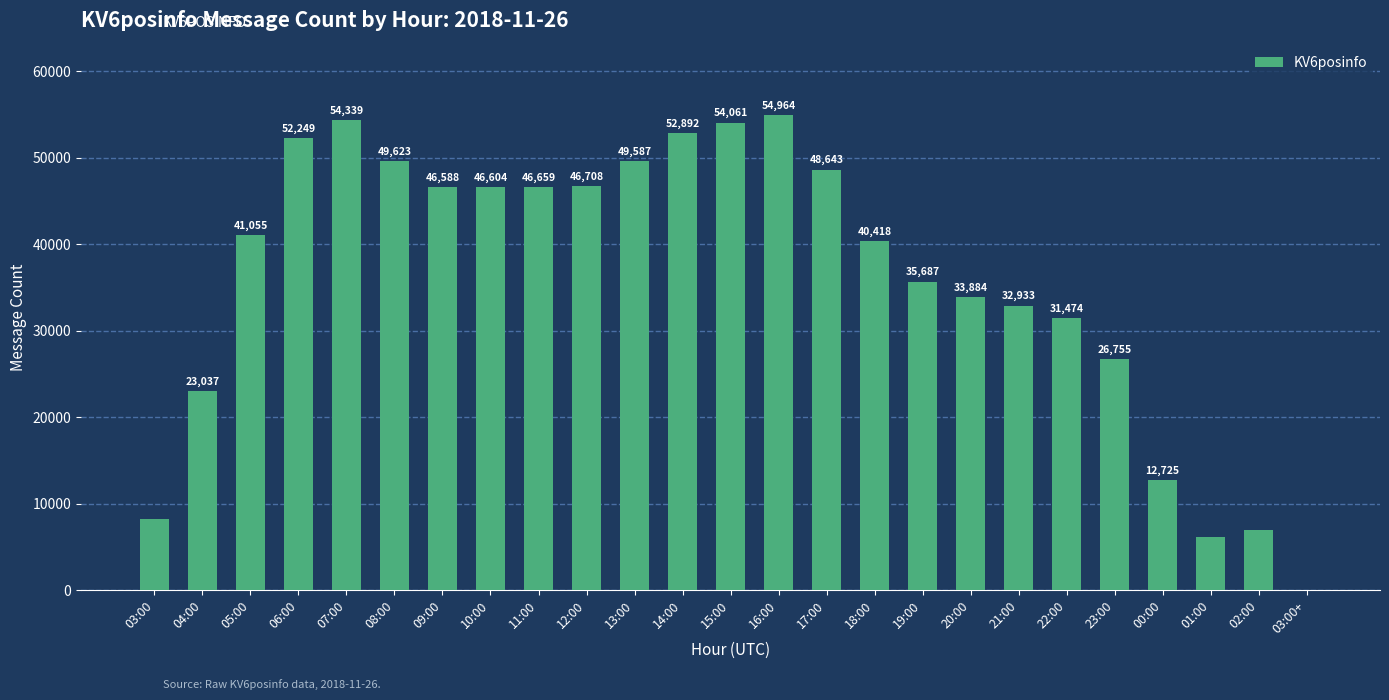

The chart shows a value of 1 at 03:00+. True or false?

True